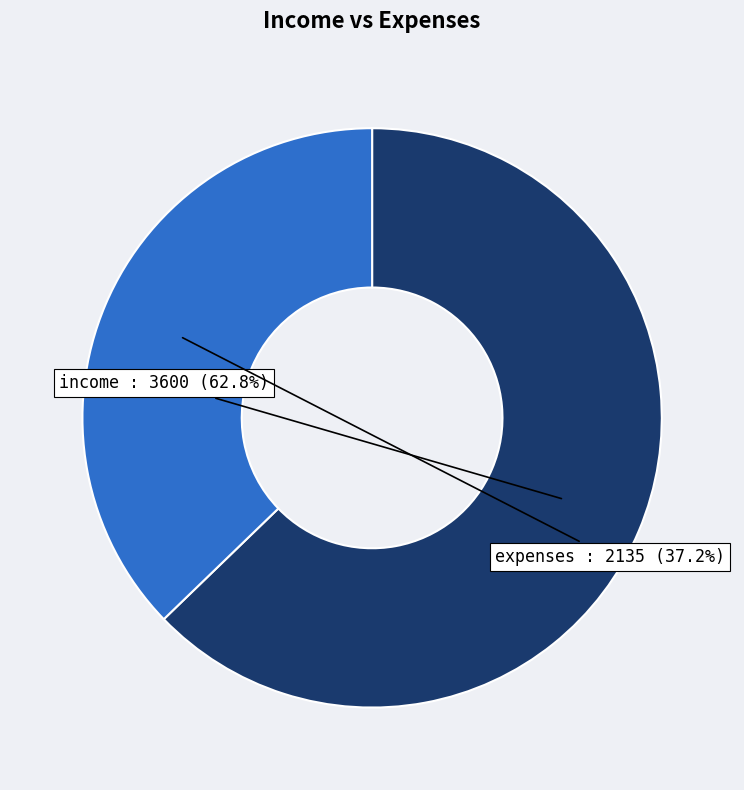

Between income and expenses, which is larger?

income